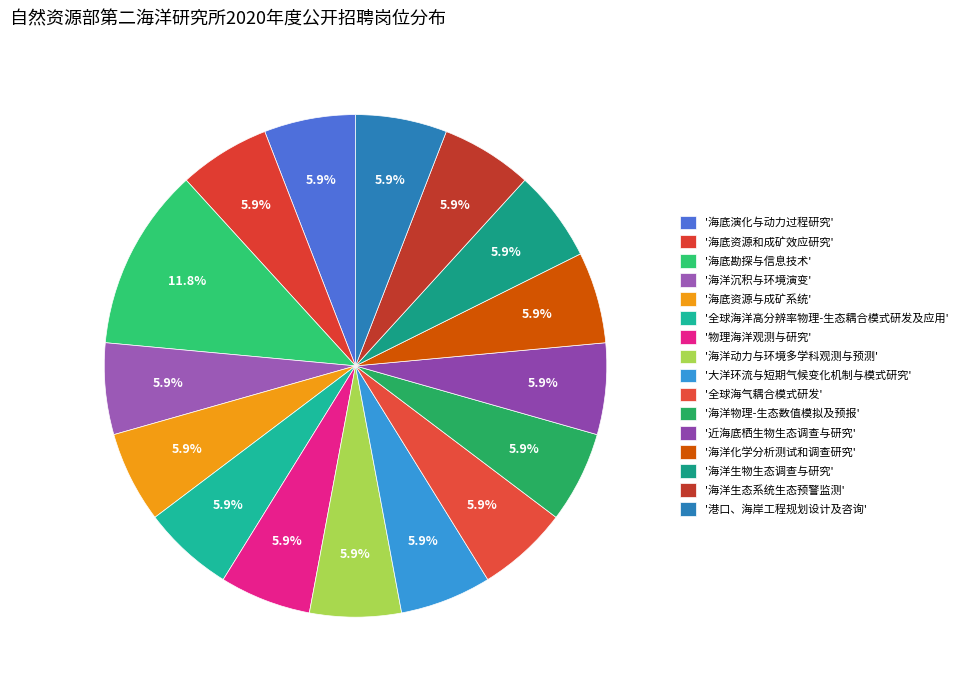

How many slices are in this pie chart?

16